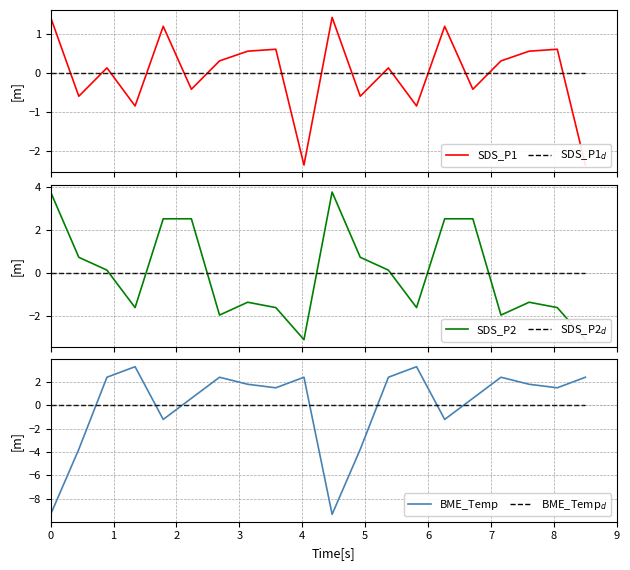

Which series has the widest spread of values?

BME_Temp